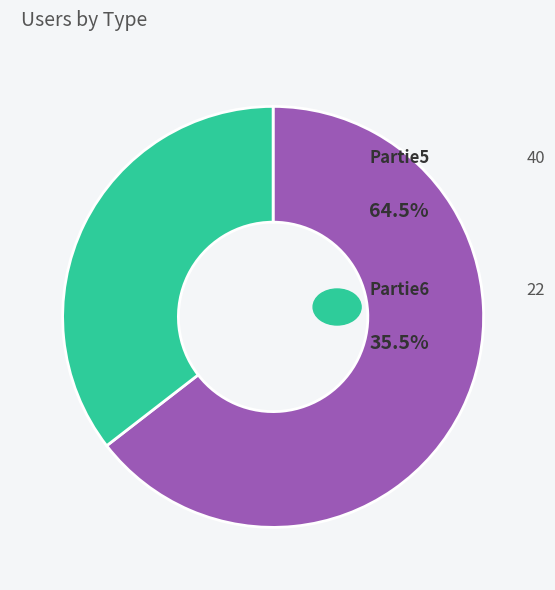

Is there a majority slice in this chart?

Yes